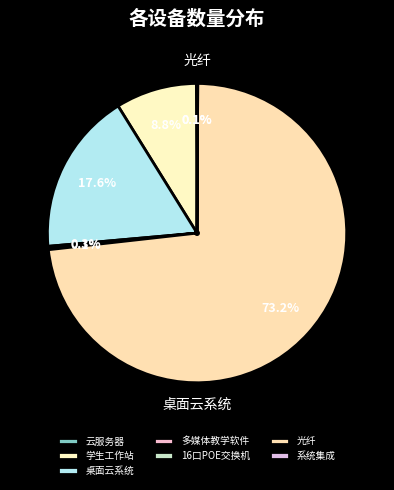

What is the ratio of the value at 桌面云系统 to the value at 16口POE交换机?

240.0